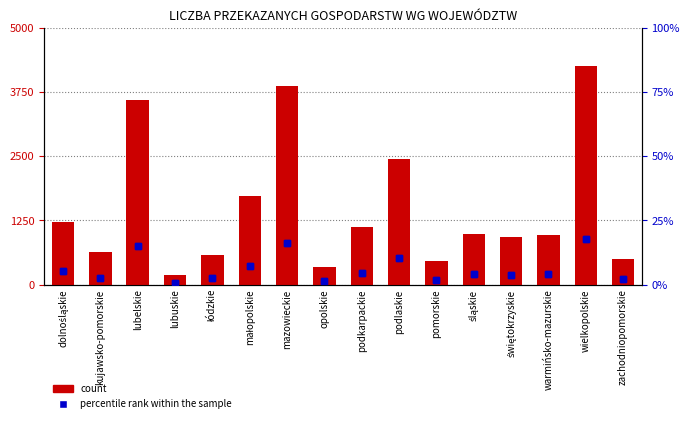

Rank the series by their maximum value, from highest to lowest.

count, percentile rank within the sample